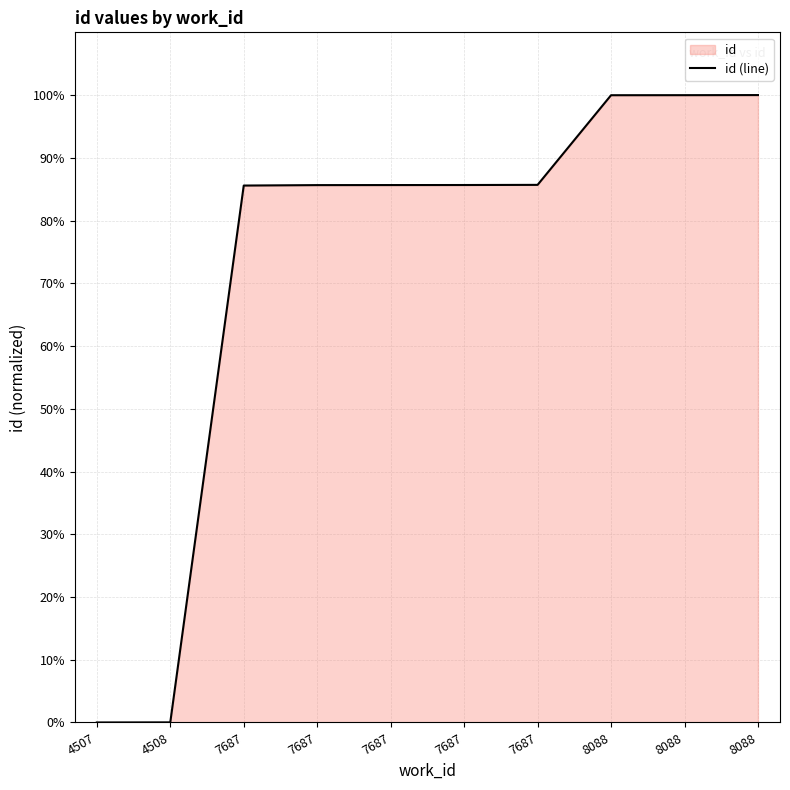

Is it true that the value at 7687 is 85.7?

True